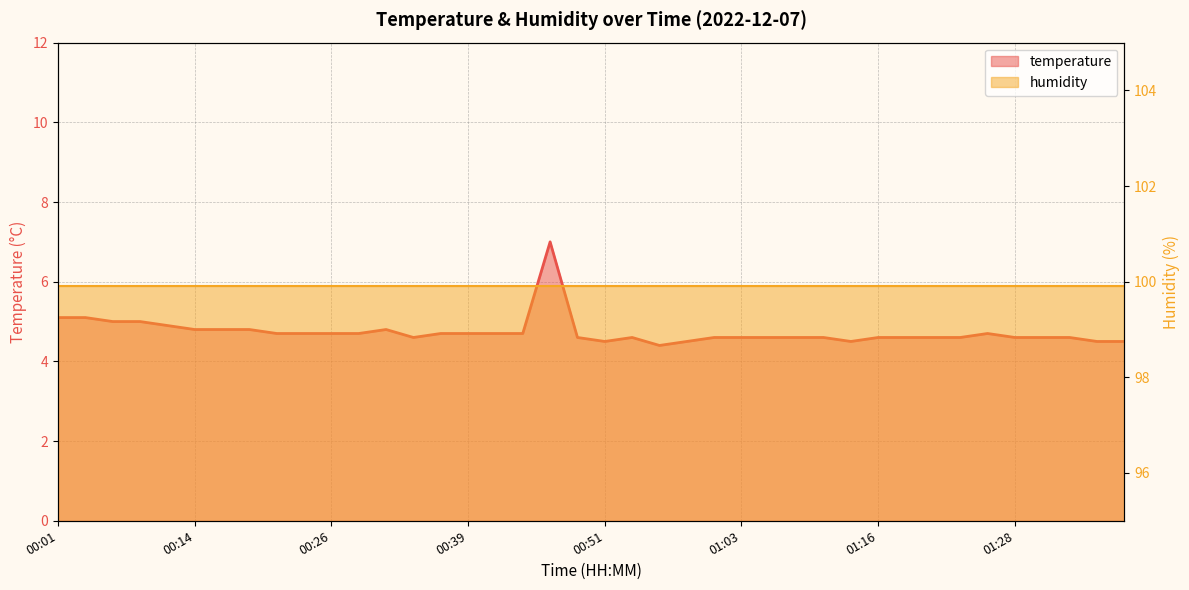

What is the difference between the second highest and second lowest values?

0.6